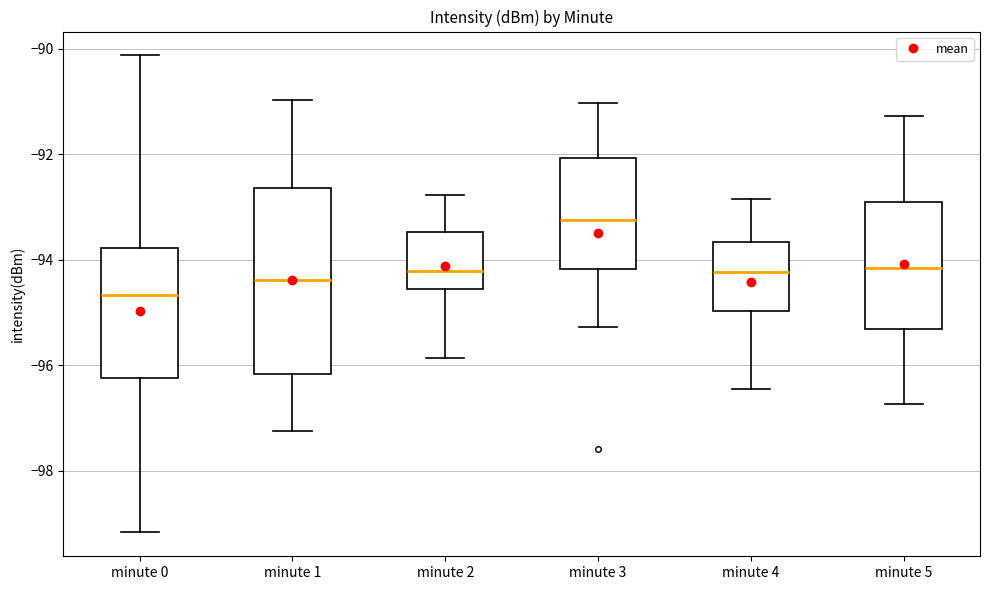

Which box has the lowest median line?

minute 0